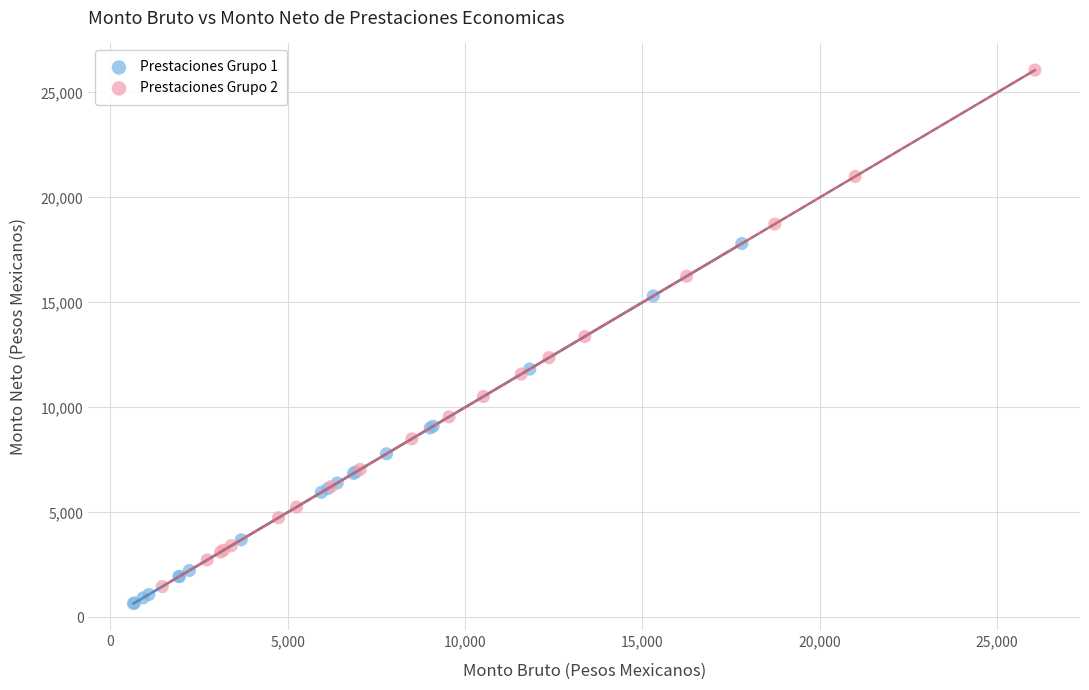

Which series has the largest Y range (max minus min)?

Prestaciones Grupo 2